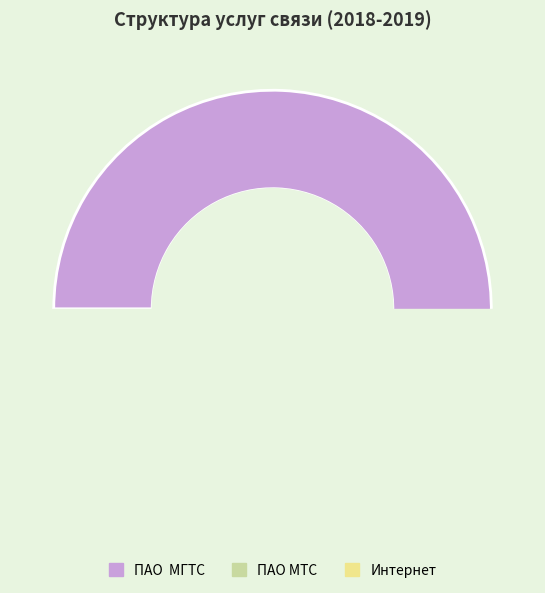

Is the sum of Интернет and ПАО МТС greater than half?

No